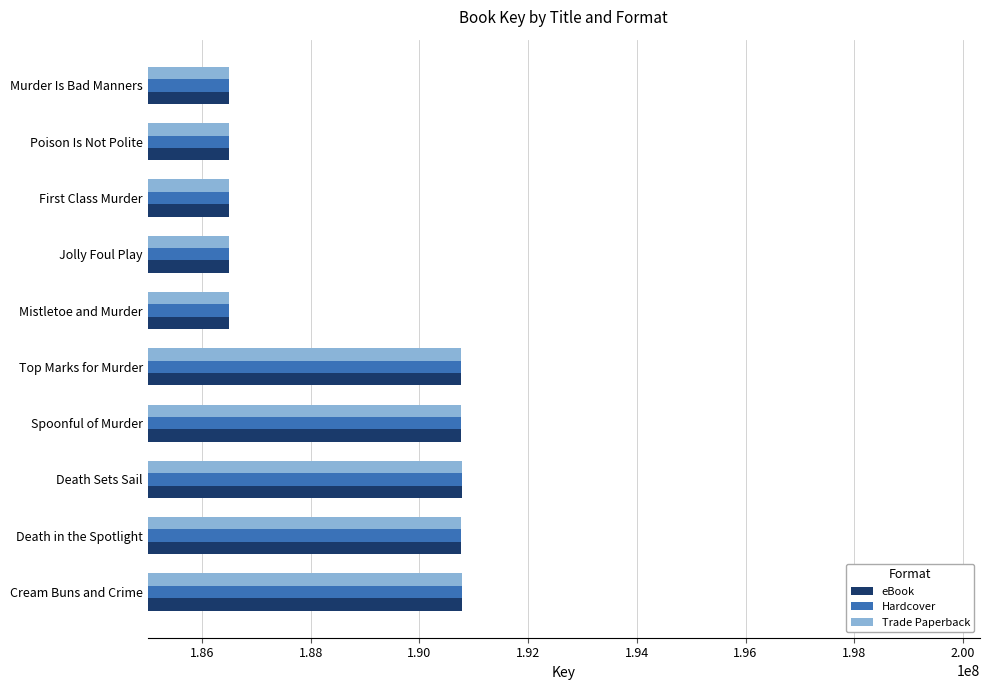

The value of Hardcover at Jolly Foul Play is 186492047. True or false?

True